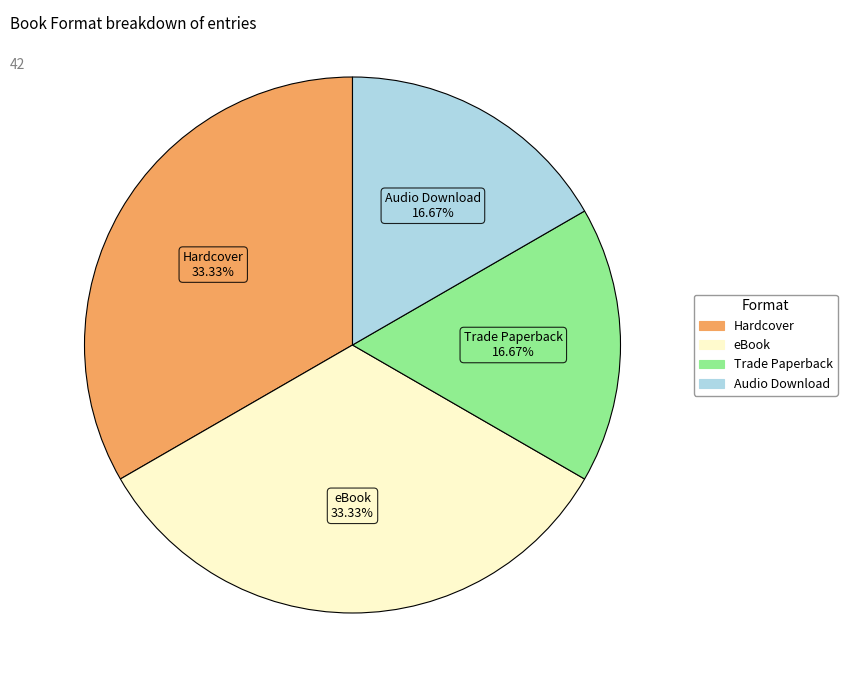

Do Audio Download and Trade Paperback together represent more than half of the pie?

No